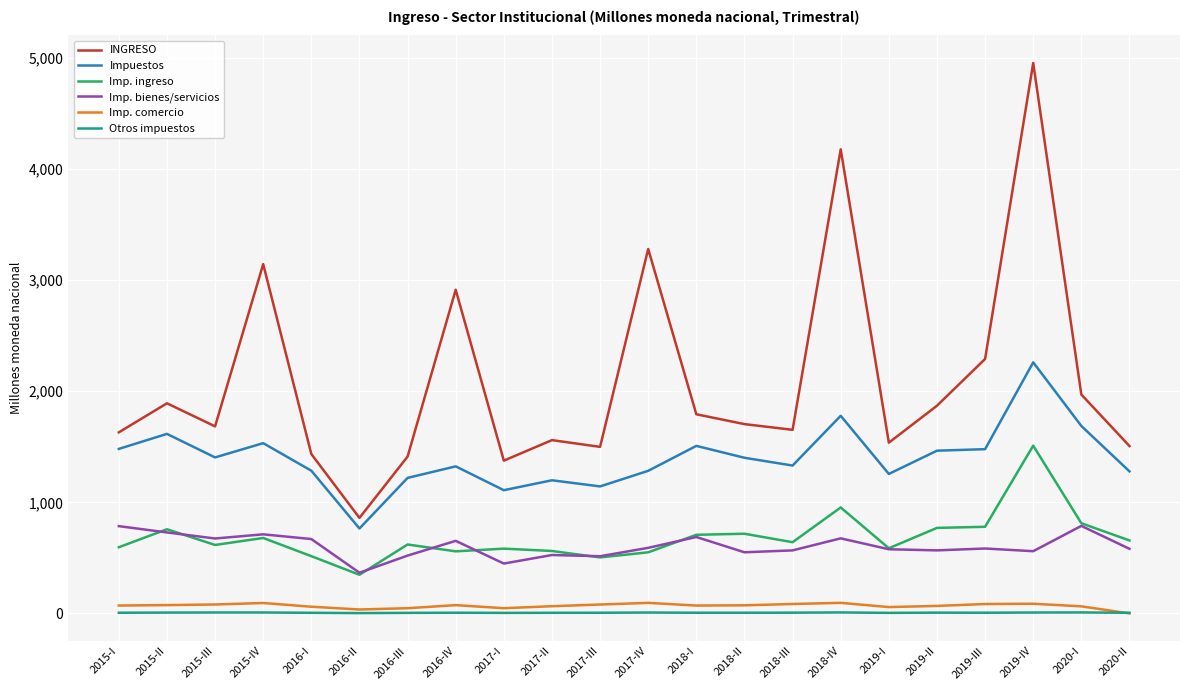

What is the sum of all Imp. ingreso values?

15026.7